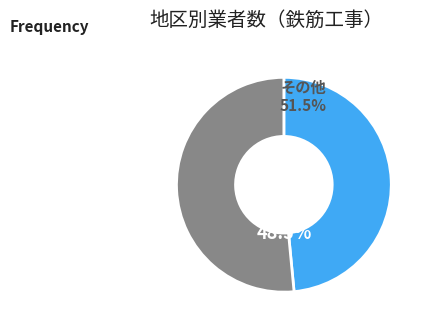

Is it true that 西 is 1% of the pie?

False